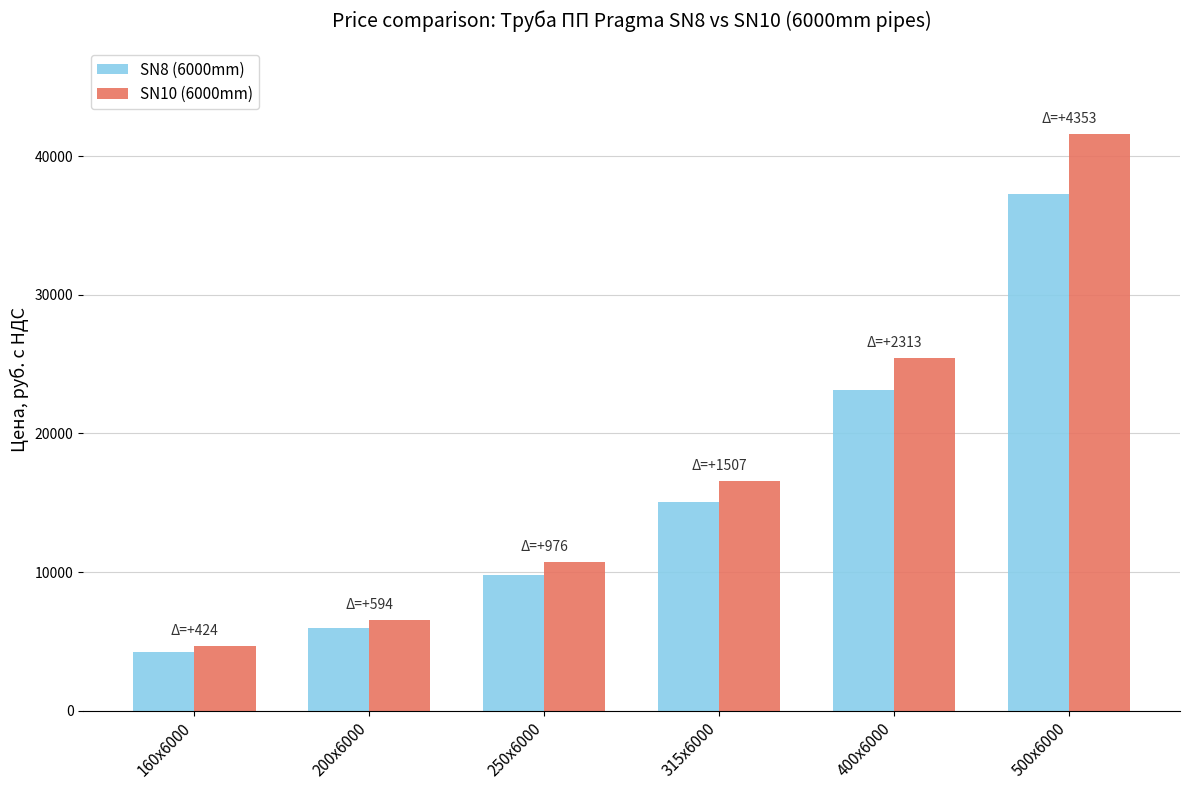

Reading left to right, transcribe all the data shown in this chart.

SN8 (6000mm): 160x6000=4243	200x6000=5937	250x6000=9764	315x6000=15074	400x6000=23132	500x6000=37237
SN10 (6000mm): 160x6000=4667	200x6000=6531	250x6000=10740	315x6000=16581	400x6000=25445	500x6000=41590